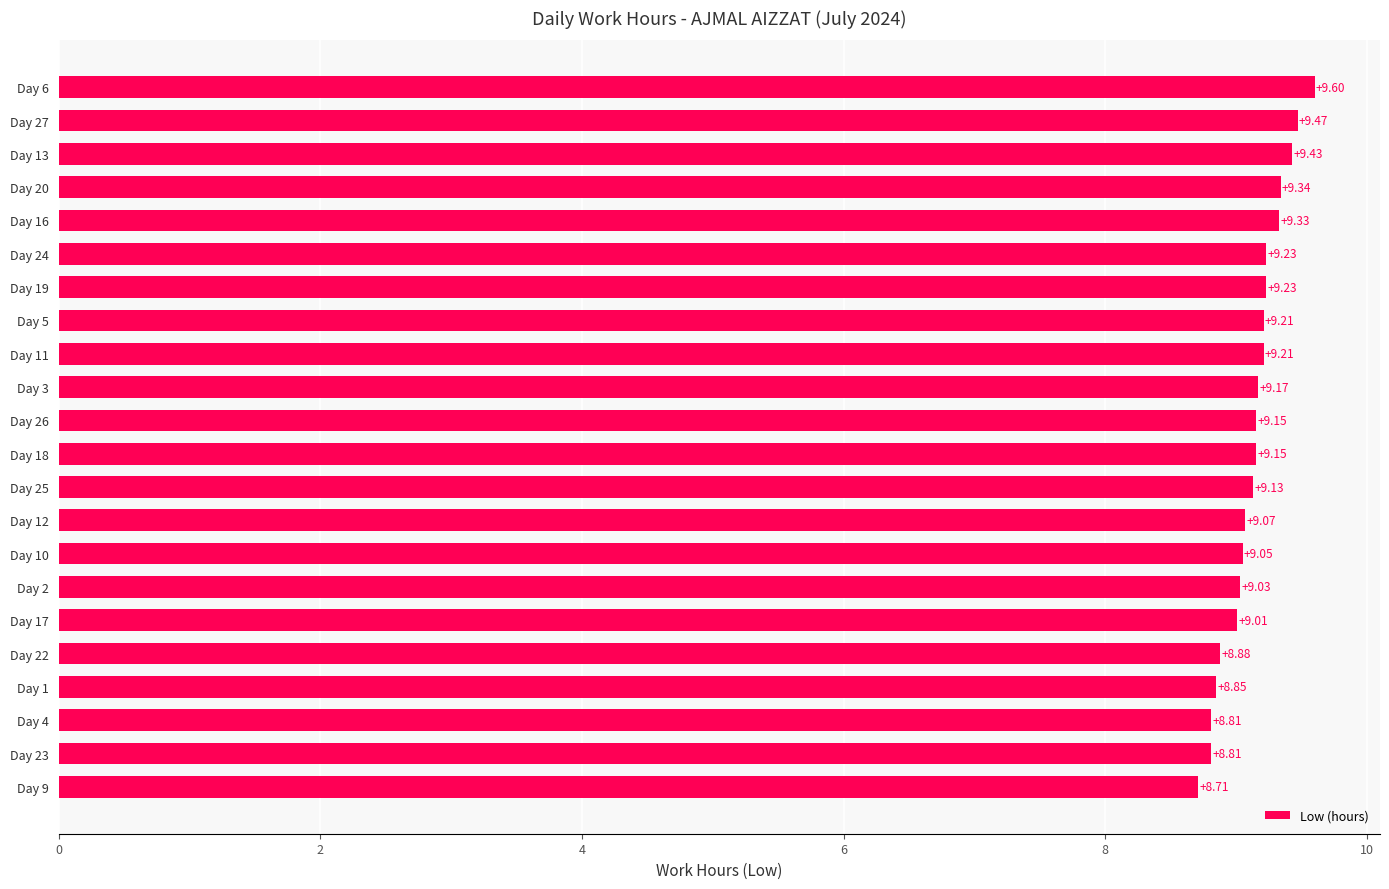

What is the change in value from Day 24 to Day 13?

+0.2